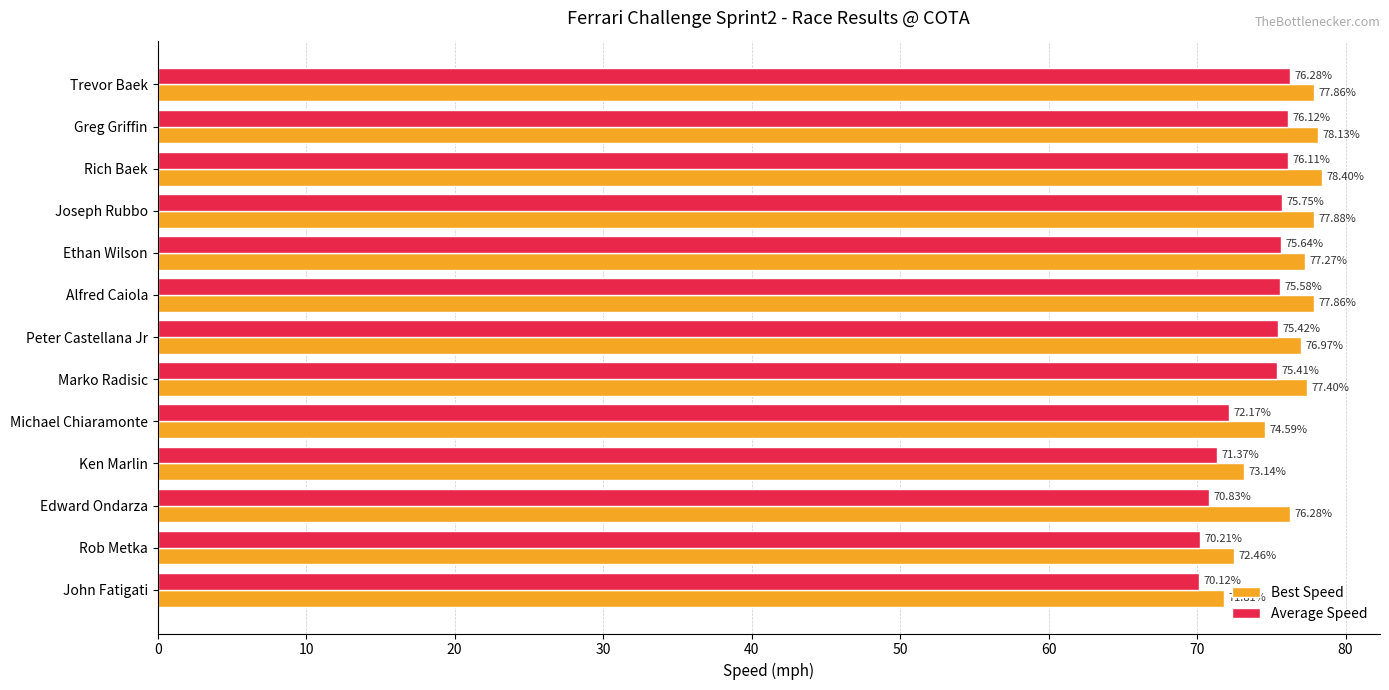

What is the difference between the highest and lowest values at John Fatigati?

1.7